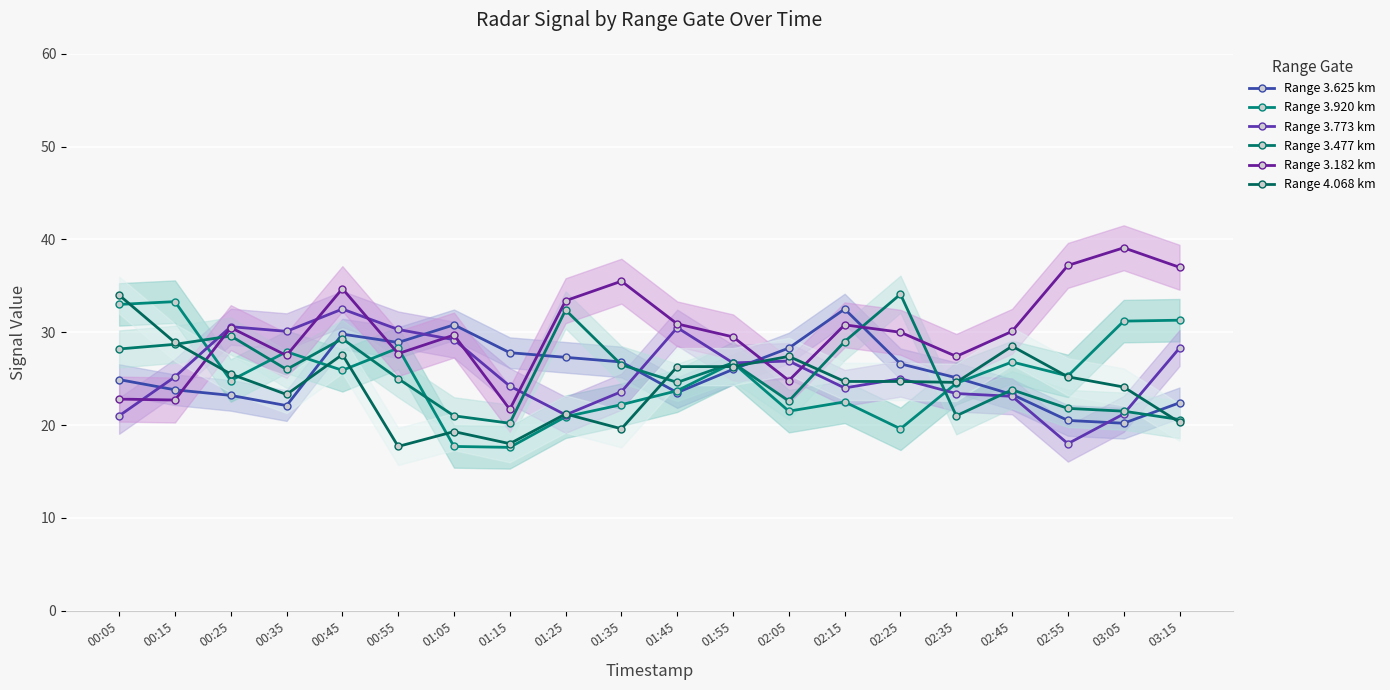

What is the difference between the Range 3.477 km values at 00:35 and 01:25?

6.4